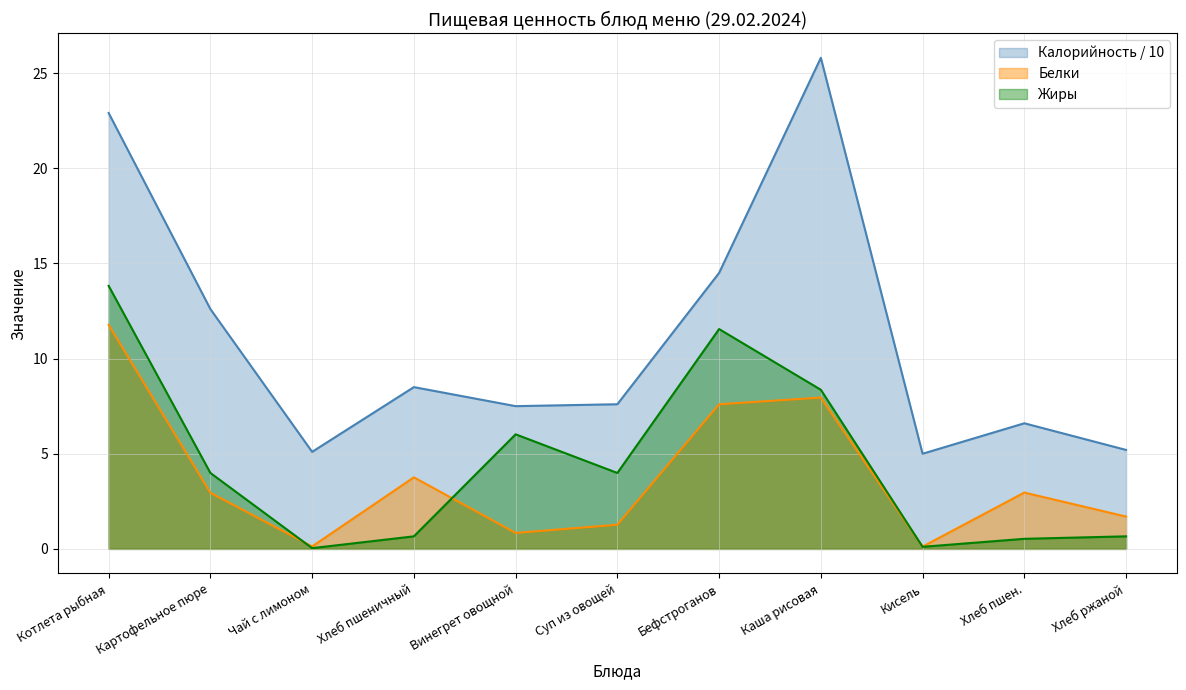

How many values in the Жиры series exceed 3?

6